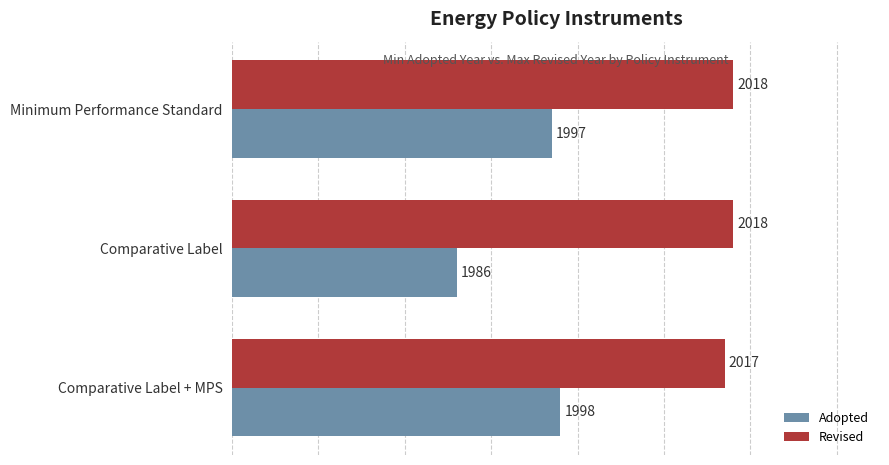

At which label is Revised closest to 2017?

Comparative Label + MPS